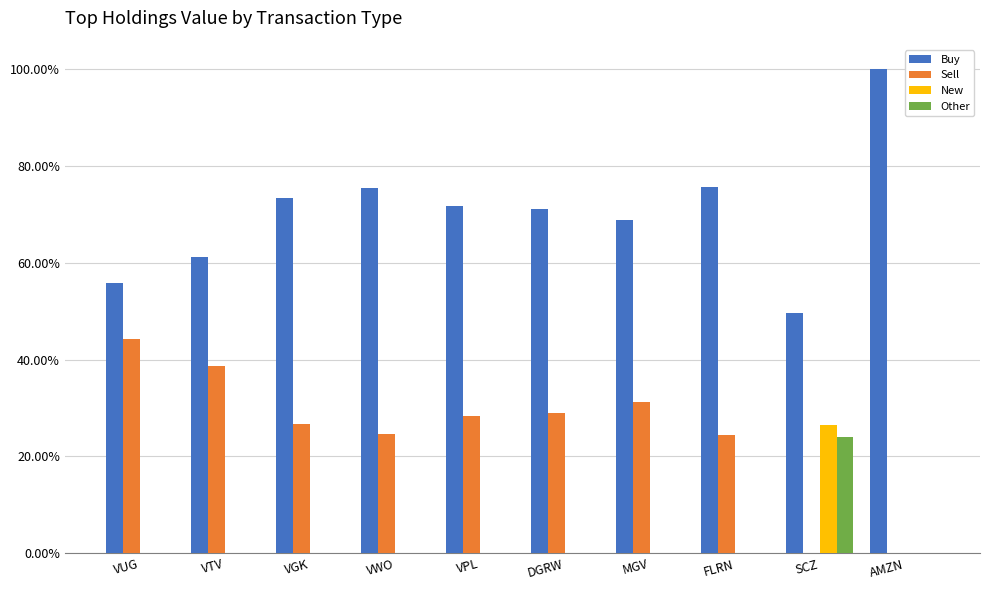

What are all the series names shown in the legend?

Buy, Sell, New, Other